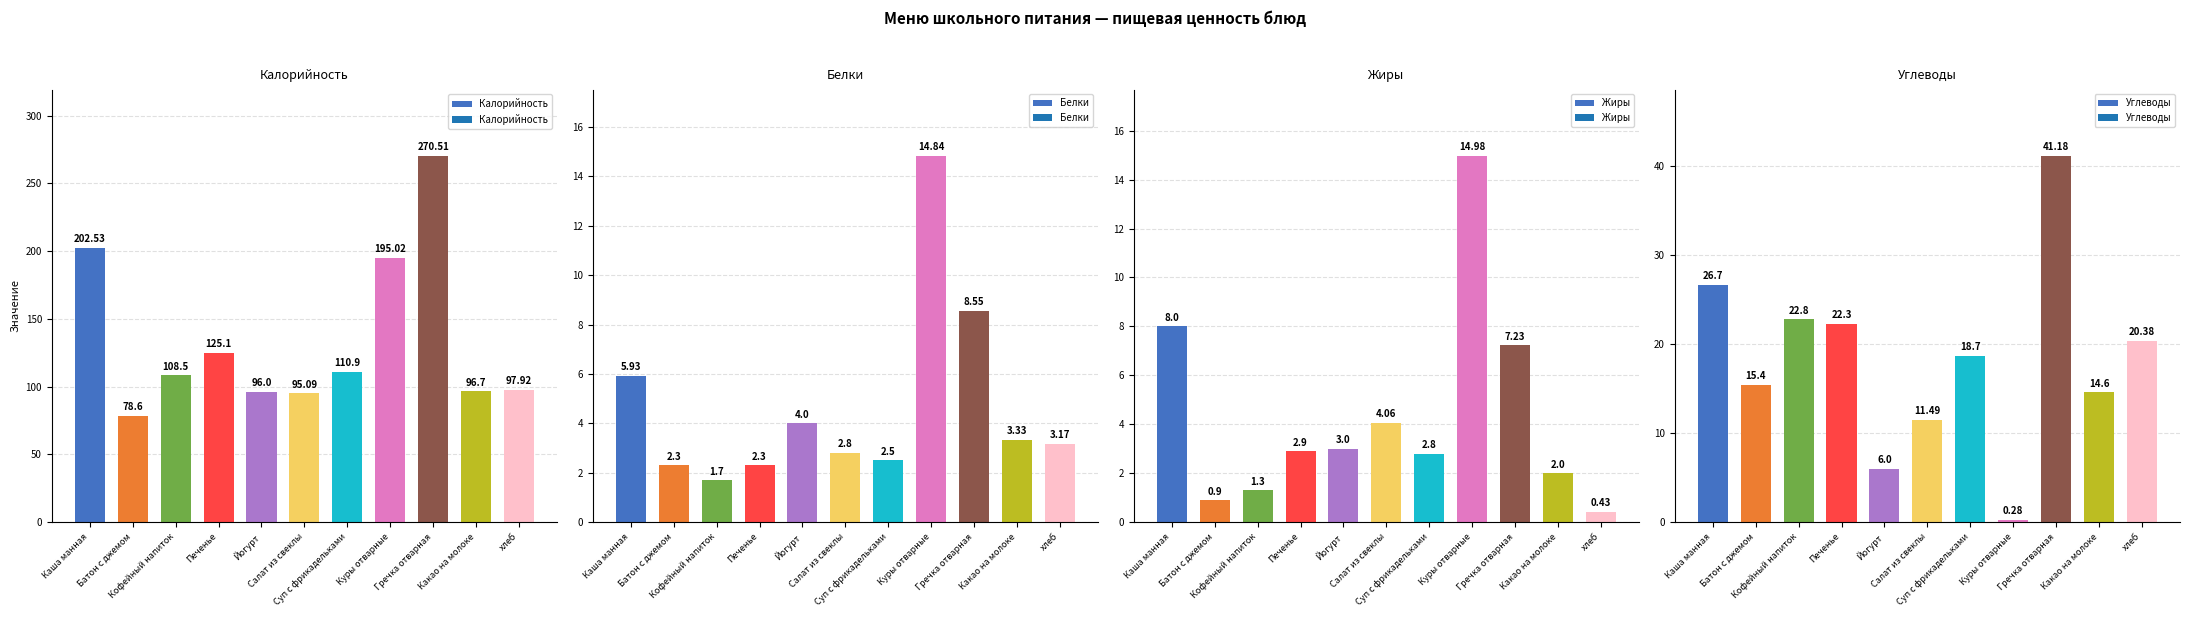

Reading left to right, list all the values displayed in this chart.

Калорийность: Каша манная=202.5	Батон с джемом=78.6	Кофейный напиток=108.5	Печенье=125.1	Йогурт=96.0	Салат из свеклы=95.1	Суп с фрикадельками=110.9	Куры отварные=195.0	Гречка отварная=270.5	Какао на молоке=96.7	хлеб=97.9
Белки: Каша манная=5.9	Батон с джемом=2.3	Кофейный напиток=1.7	Печенье=2.3	Йогурт=4.0	Салат из свеклы=2.8	Суп с фрикадельками=2.5	Куры отварные=14.8	Гречка отварная=8.6	Какао на молоке=3.3	хлеб=3.2
Жиры: Каша манная=8.0	Батон с джемом=0.9	Кофейный напиток=1.3	Печенье=2.9	Йогурт=3.0	Салат из свеклы=4.1	Суп с фрикадельками=2.8	Куры отварные=15.0	Гречка отварная=7.2	Какао на молоке=2.0	хлеб=0.4
Углеводы: Каша манная=26.7	Батон с джемом=15.4	Кофейный напиток=22.8	Печенье=22.3	Йогурт=6.0	Салат из свеклы=11.5	Суп с фрикадельками=18.7	Куры отварные=0.3	Гречка отварная=41.2	Какао на молоке=14.6	хлеб=20.4